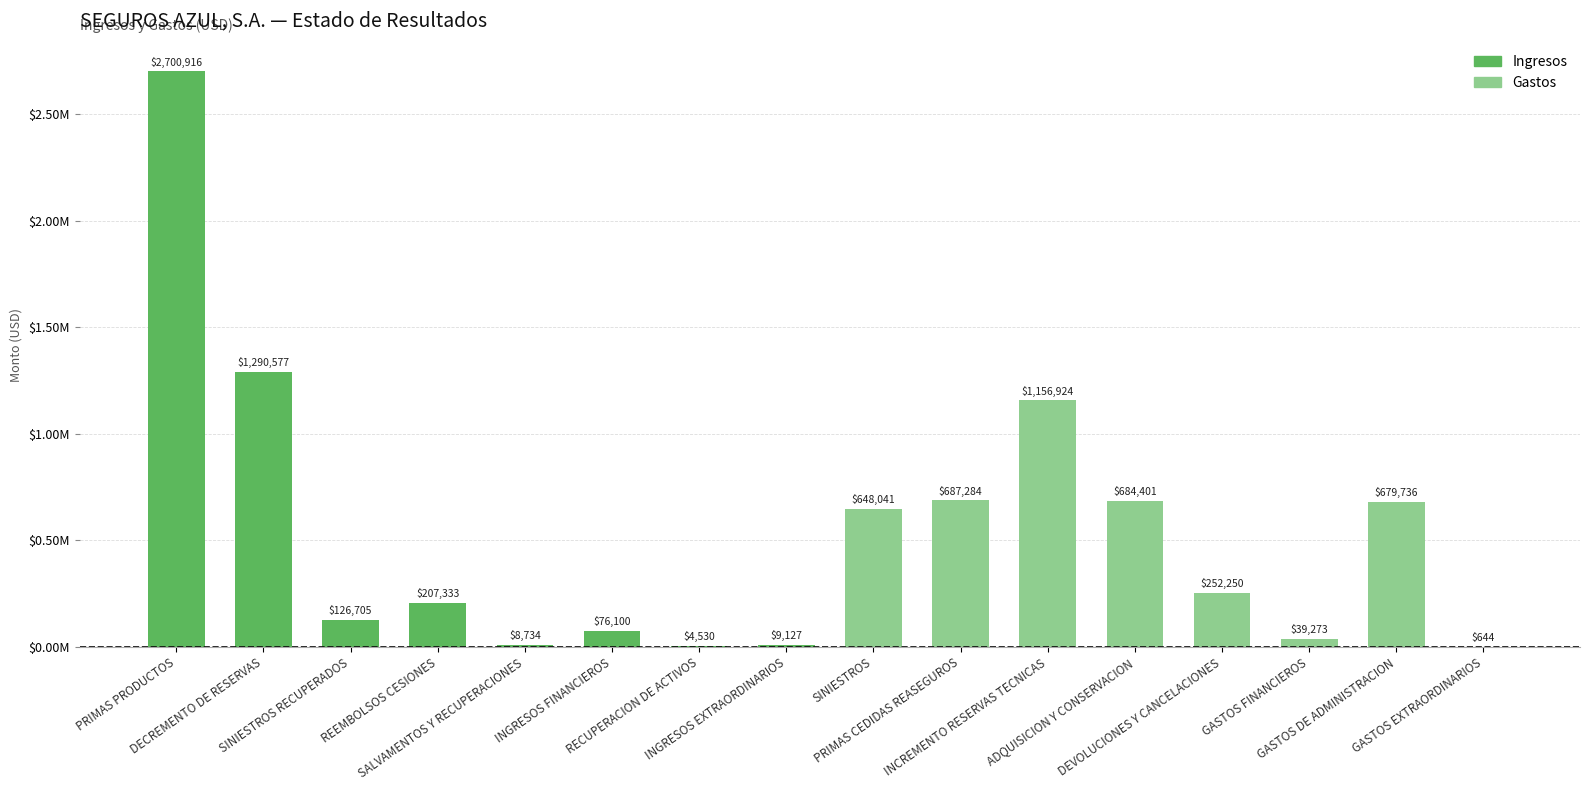

At which label does the data first exceed 252250?

PRIMAS PRODUCTOS